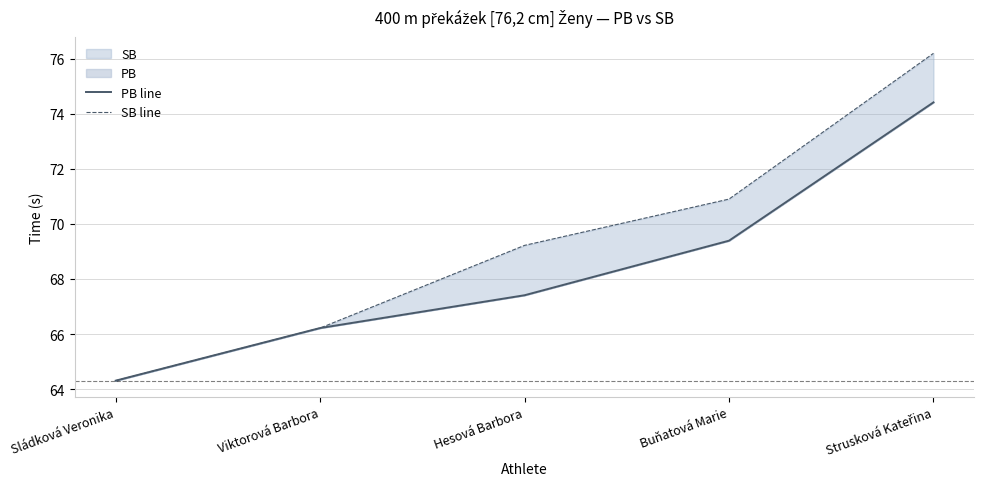

How many series are shown in this chart?

2